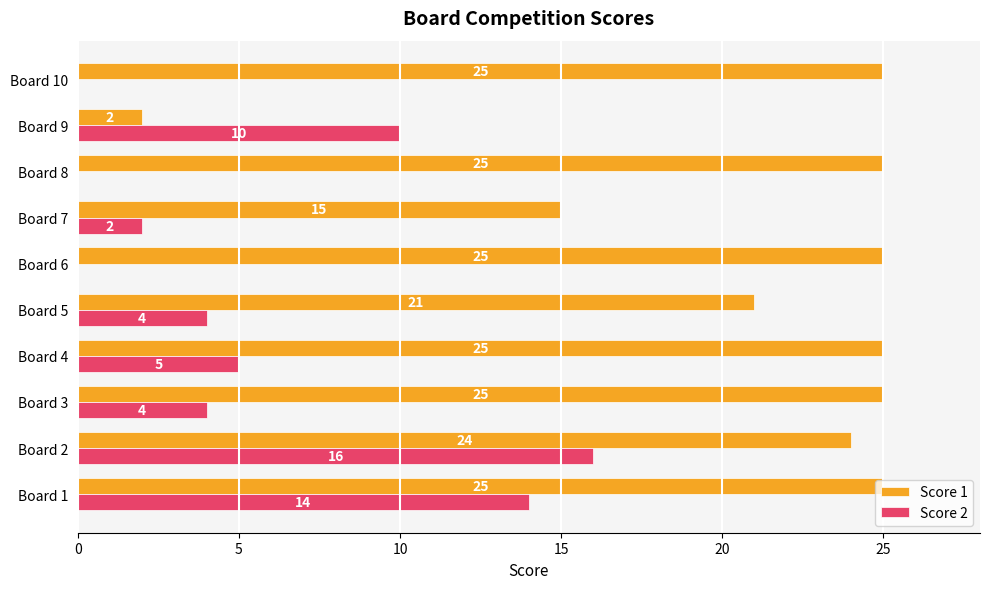

What is the maximum value for Score 2?

16